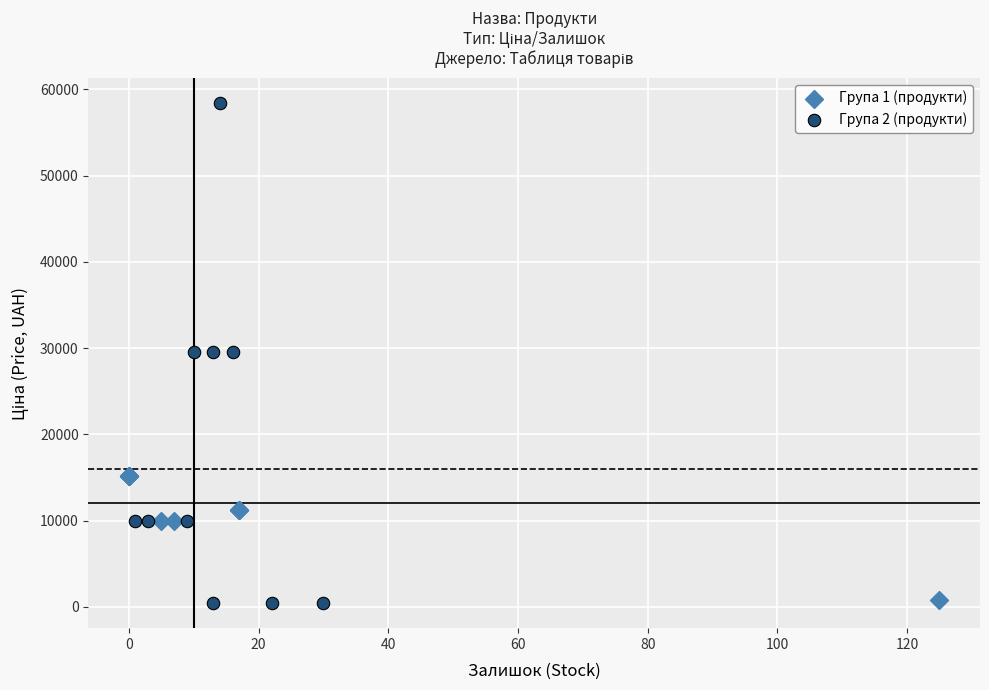

Which series reaches the maximum Y coordinate?

Група 2 (продукти)